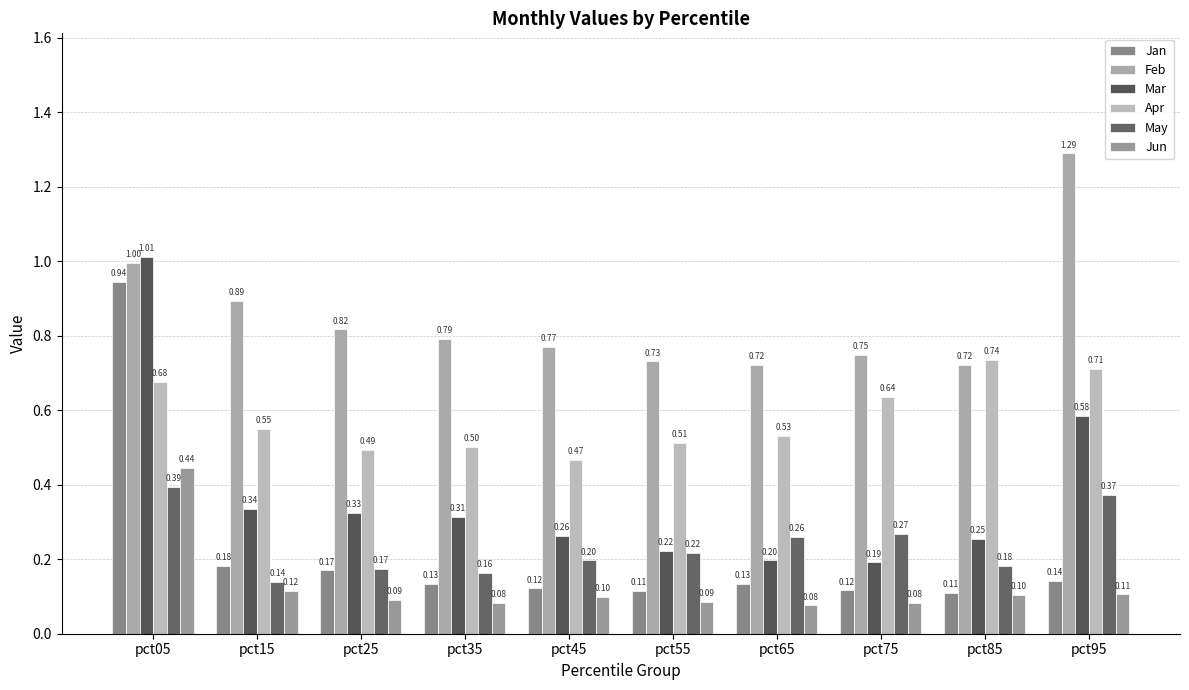

At which label is May closest to 0?

pct15